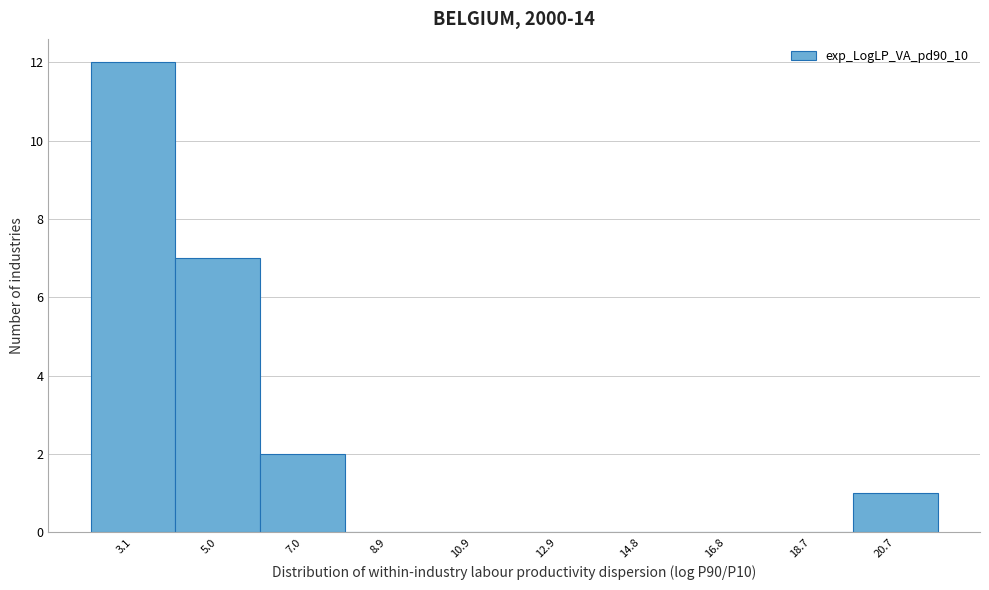

Reading left to right, transcribe all the data shown in this chart.

3.1=12	5.0=7	7.0=2	8.9=0	10.9=0	12.9=0	14.8=0	16.8=0	18.7=0	20.7=1